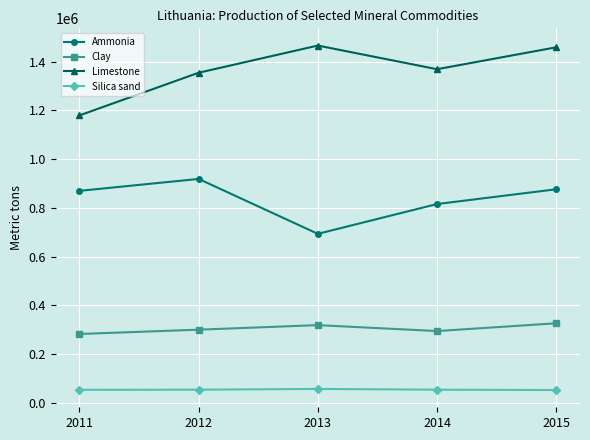

List the series in order of their peak value, lowest first.

Silica sand, Clay, Ammonia, Limestone